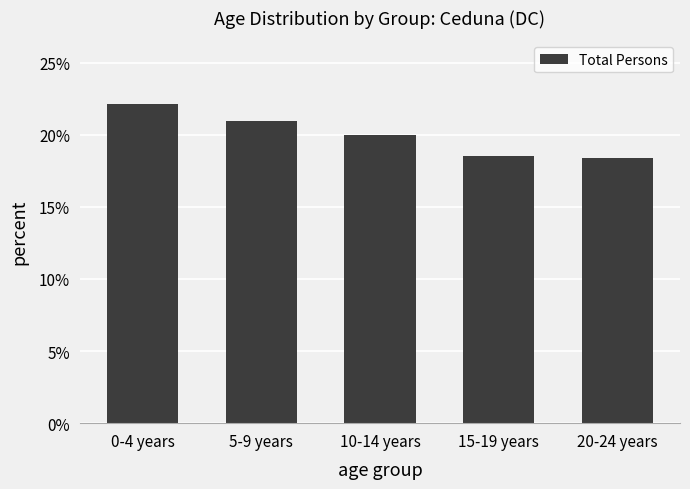

List the labels in order of value, smallest first.

20-24 years, 15-19 years, 10-14 years, 5-9 years, 0-4 years